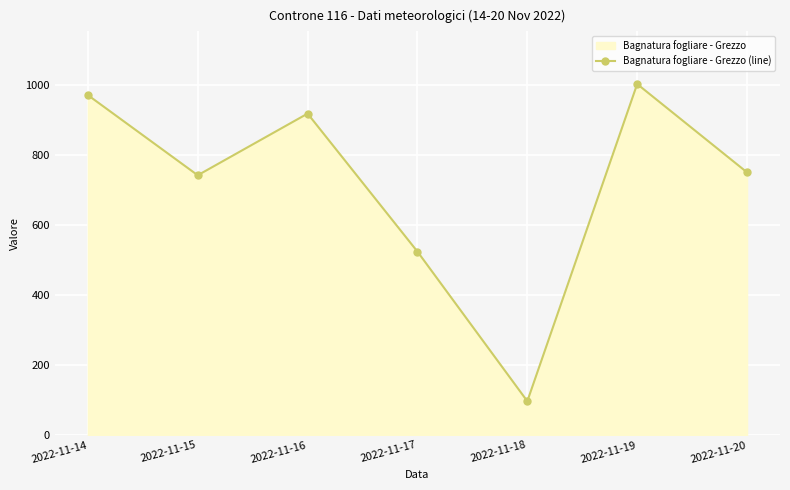

Reading left to right, extract all data points from this chart.

970.9	742.0	918.1	524.0	96.8	1002.5	750.3